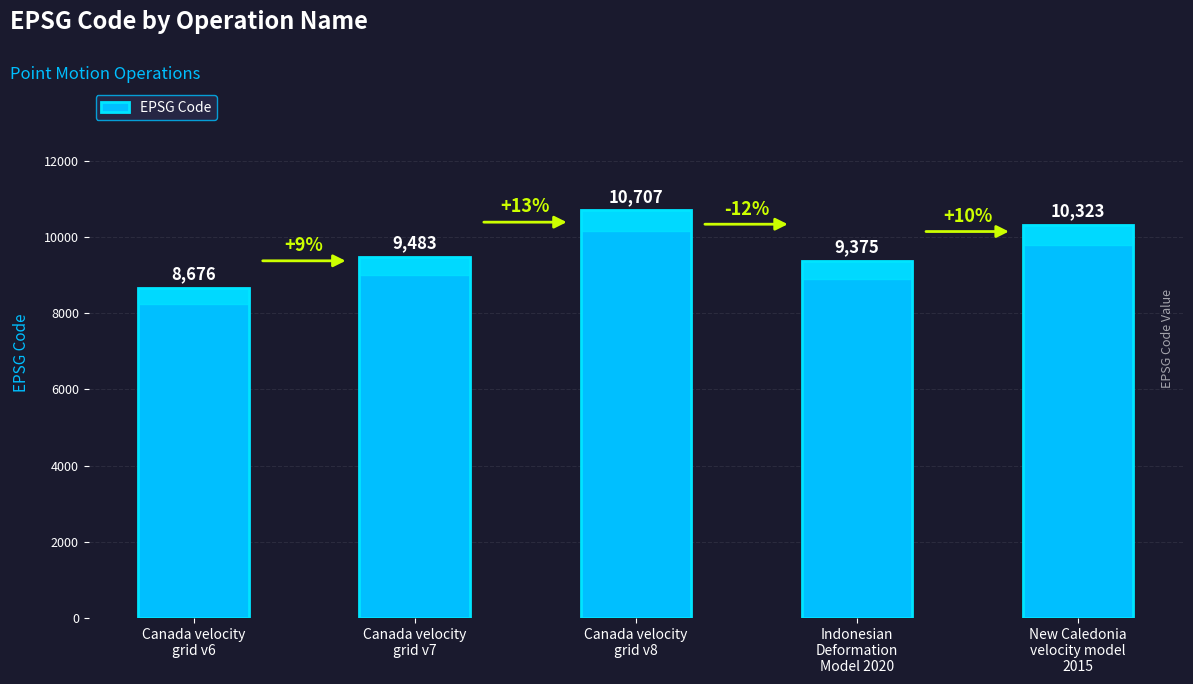

Reading right to left, extract all data points from this chart.

New Caledonia
velocity model
2015=10323	Indonesian
Deformation
Model 2020=9375	Canada velocity
grid v8=10707	Canada velocity
grid v7=9483	Canada velocity
grid v6=8676